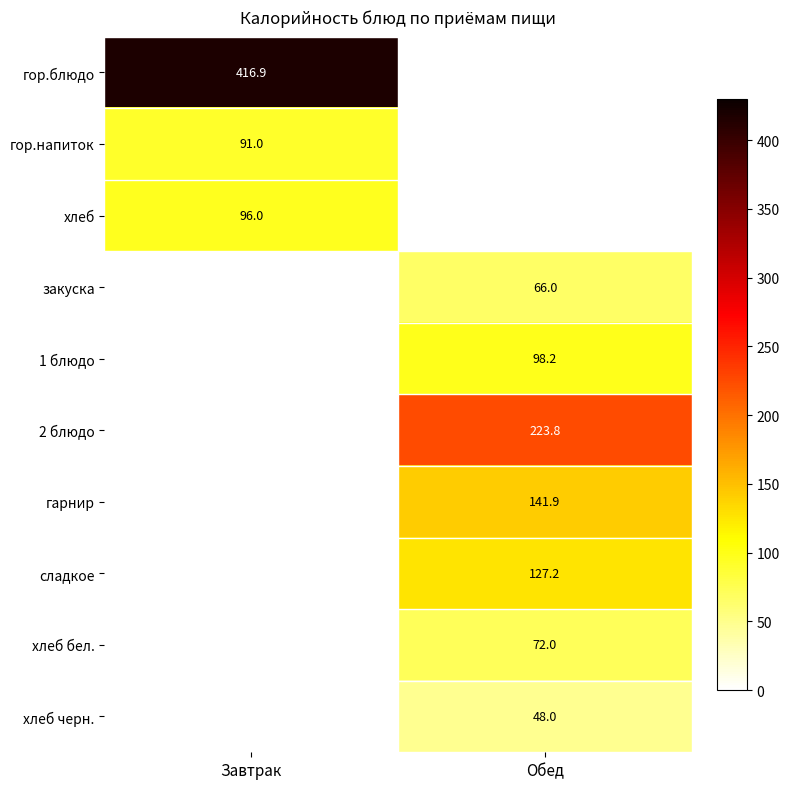

Is it true that гор.напиток equals 91.0 at Завтрак?

True